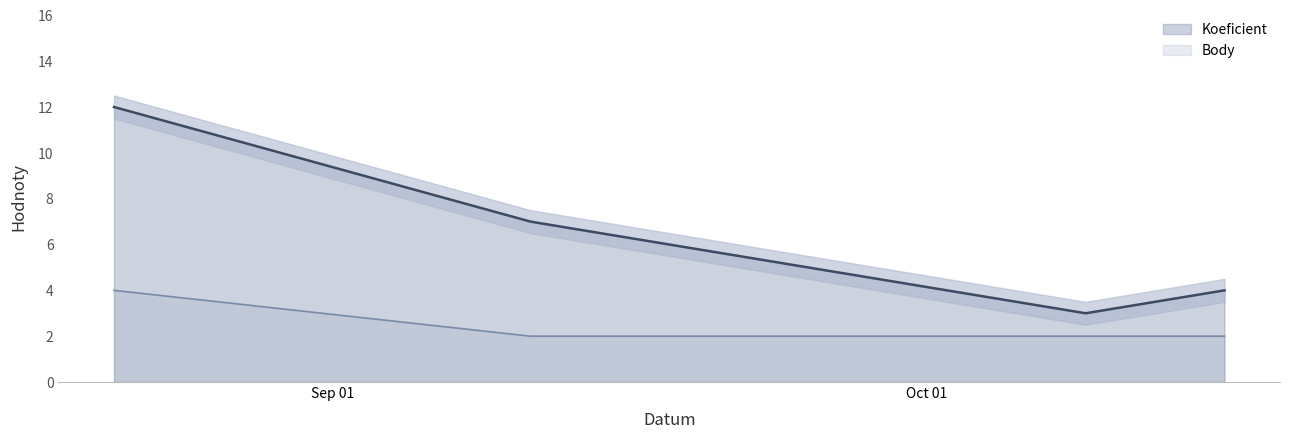

What position from the left is 2021-10-16?

4